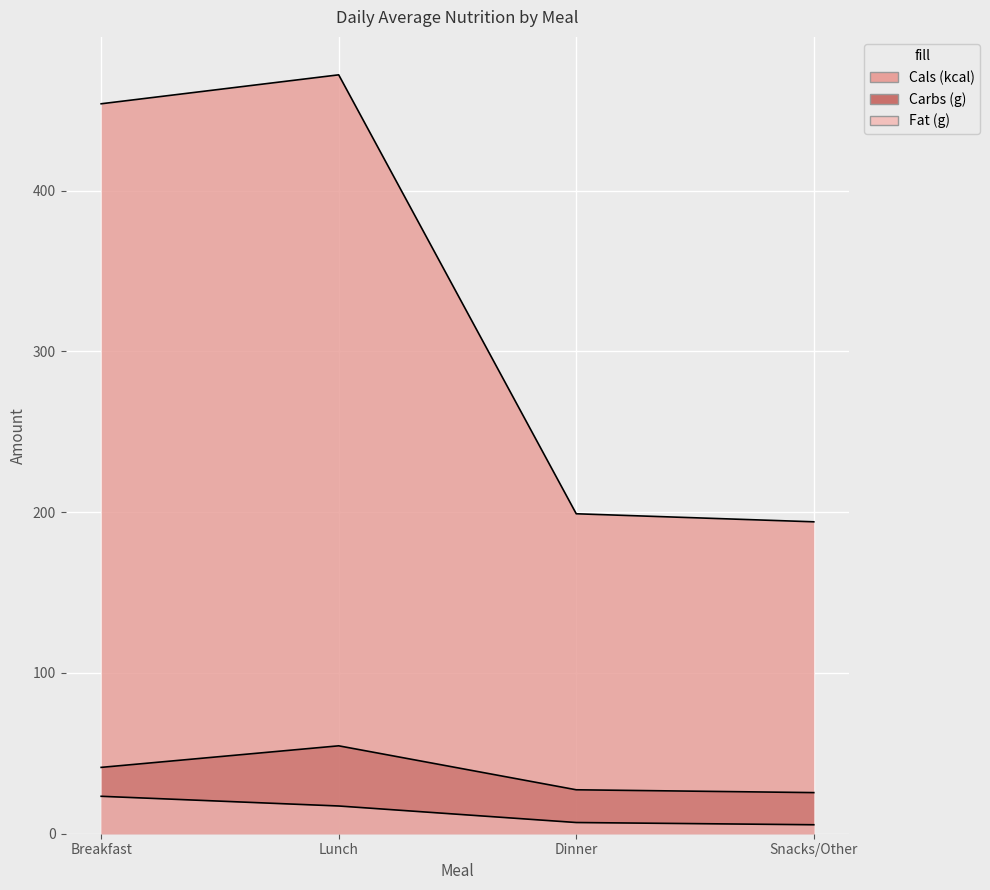

What is the sum of the Fat (g) values at Dinner and Breakfast?

30.2